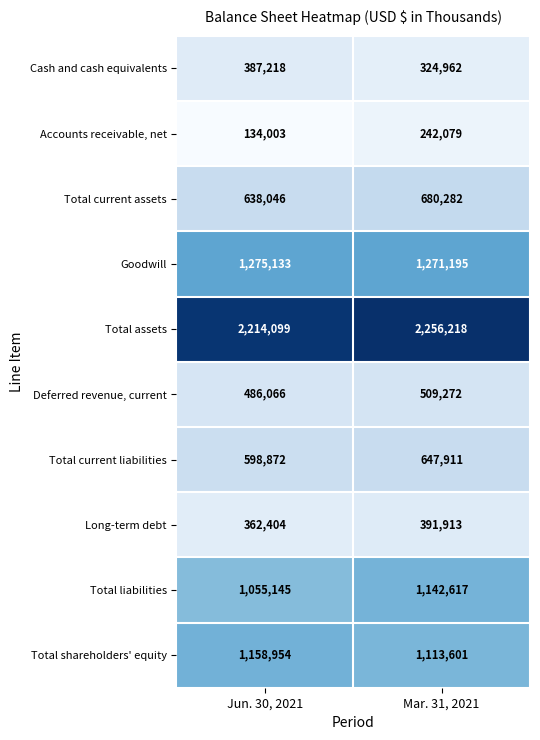

What is the total value across all series at Jun. 30, 2021?

8309940